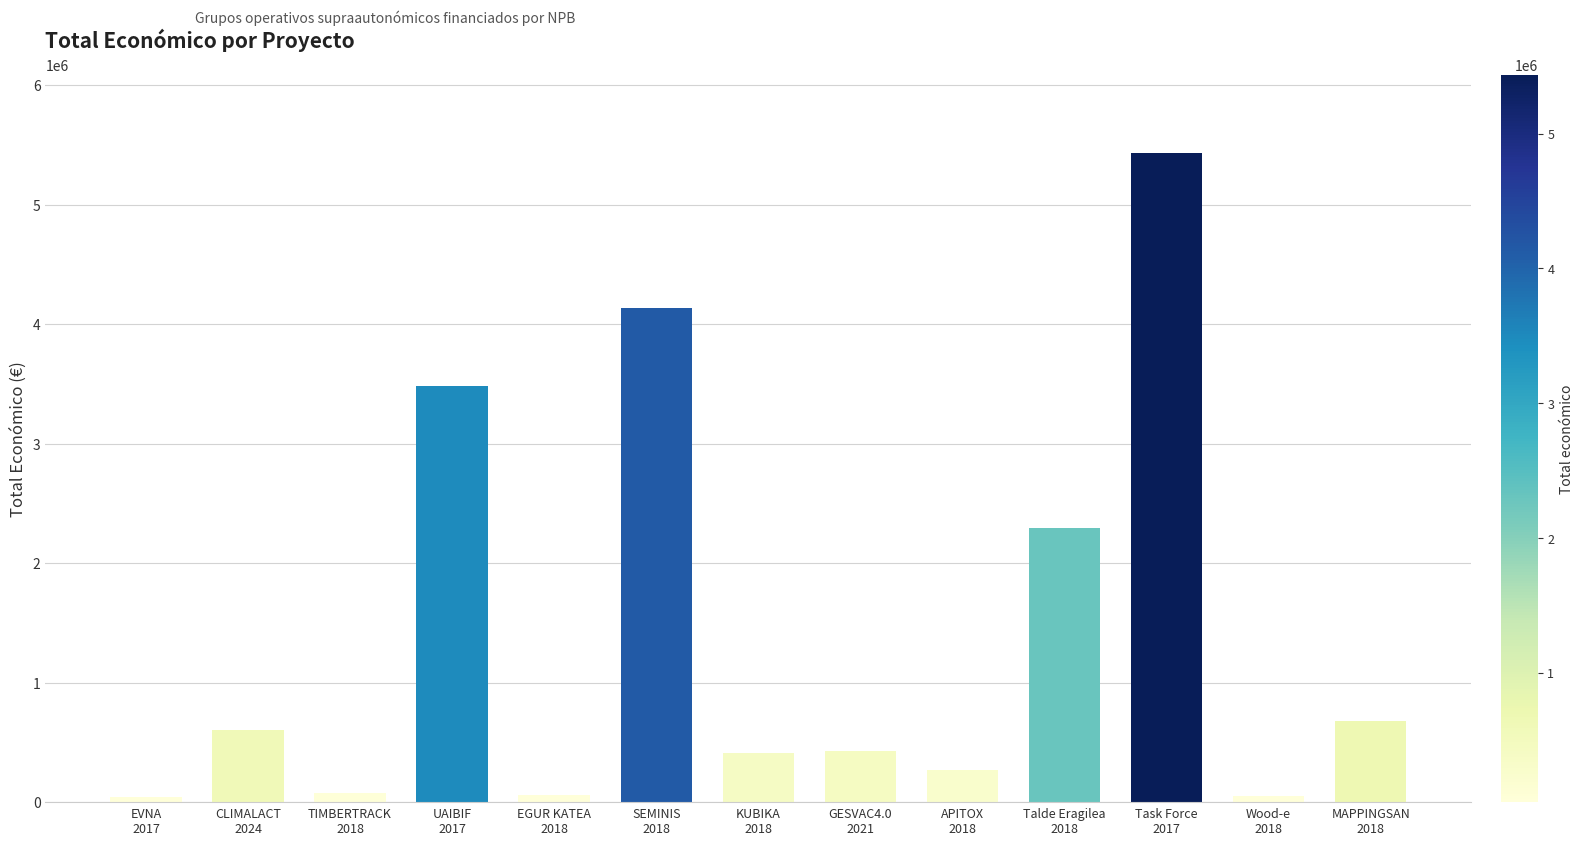

What is the maximum value shown in the chart?

5433552